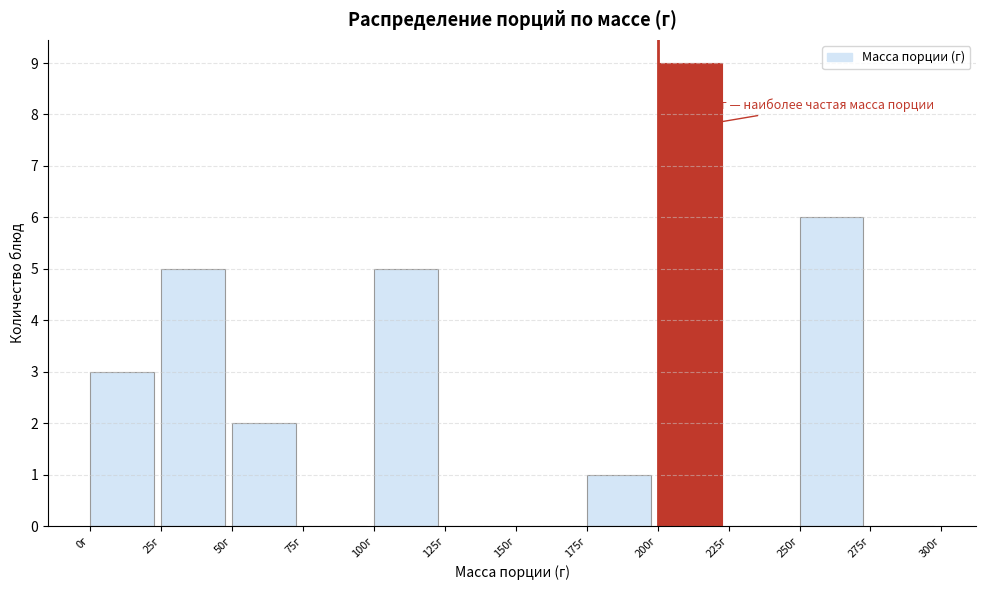

Over which range of the x-axis is the bar tallest?

200 to 225